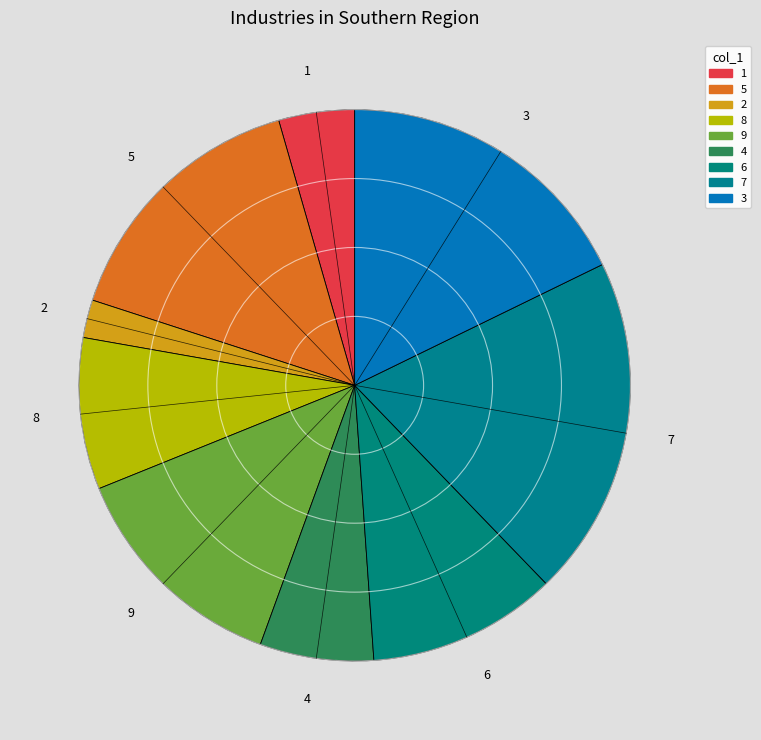

Which has a higher value, 3 or 5?

3